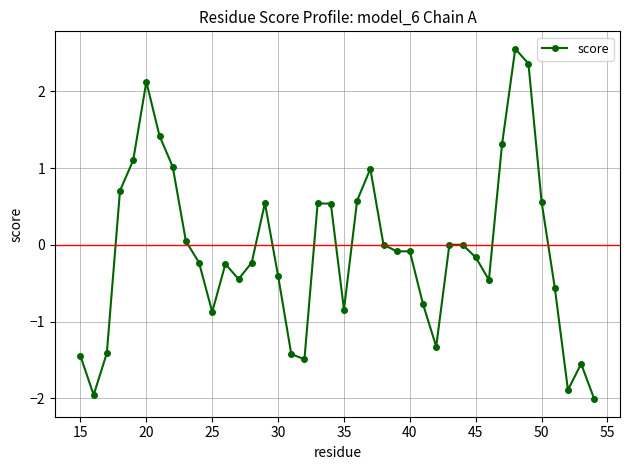

What is the minimum value shown in the chart?

-2.0